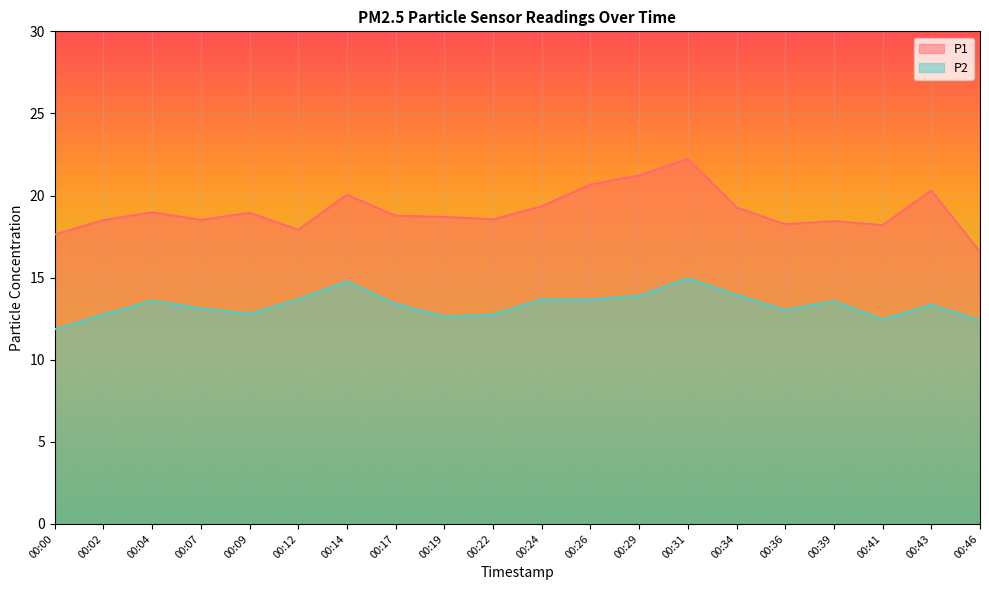

How many interior local peaks does the P2 series have?

5